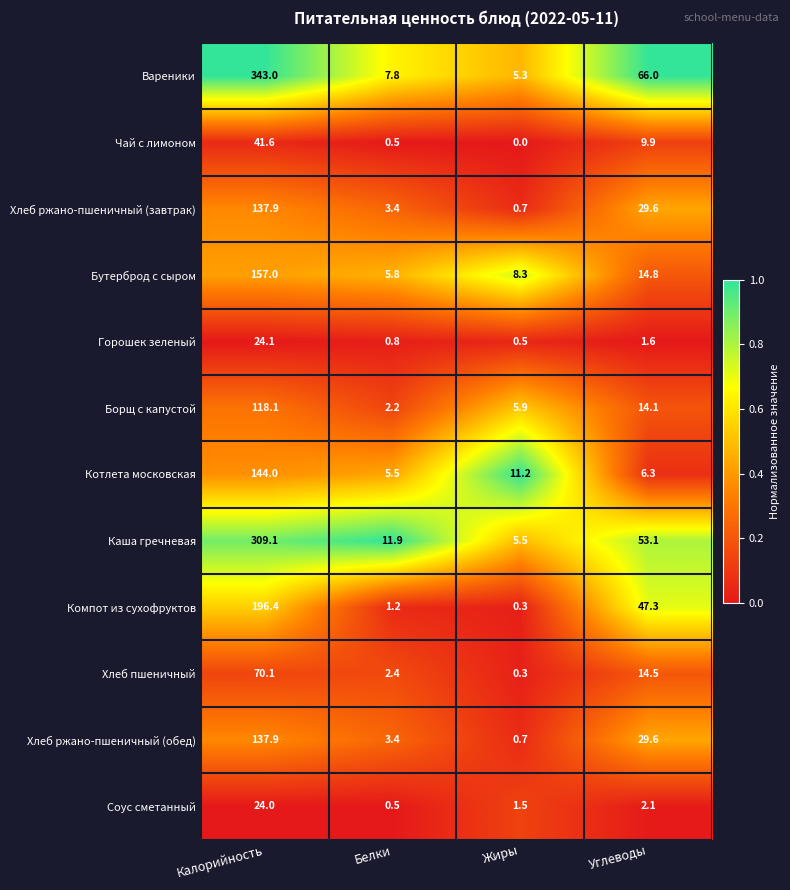

True or false: Вареники has a value of 156.3 at Калорийность.

False